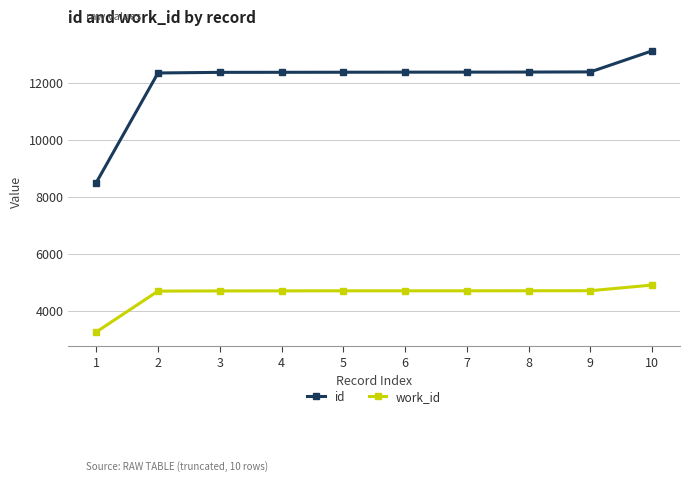

True or false: work_id has a value of 3120 at 9.

False